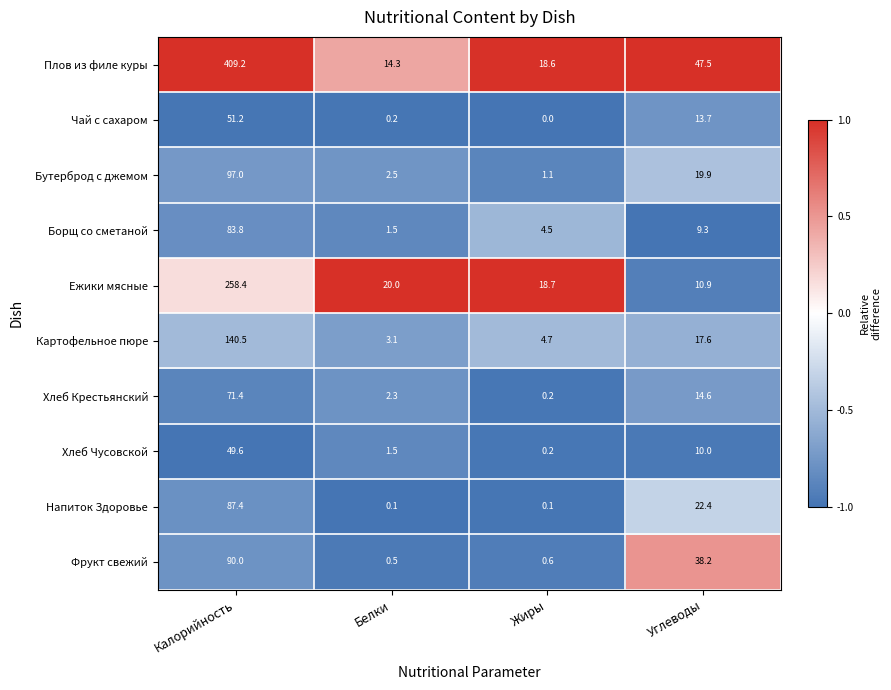

What is the spread (max minus min) of values at Белки?

19.9